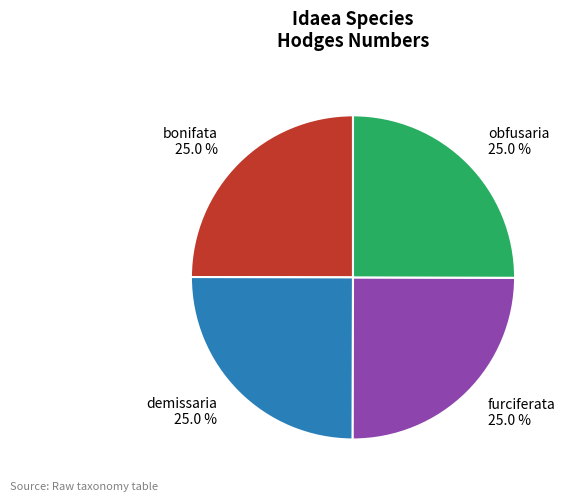

What is the total percentage of furciferata and bonifata?

50.0%